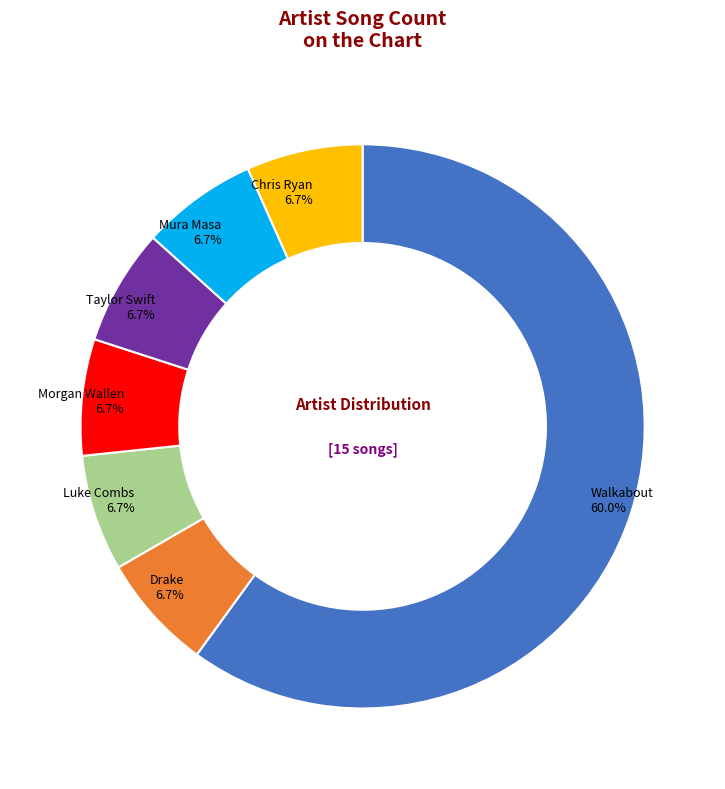

Is there any slice that represents more than half of the pie?

Yes